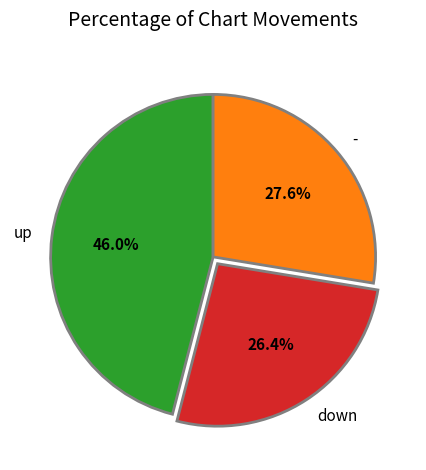

To the nearest percent, what portion does down represent?

26%